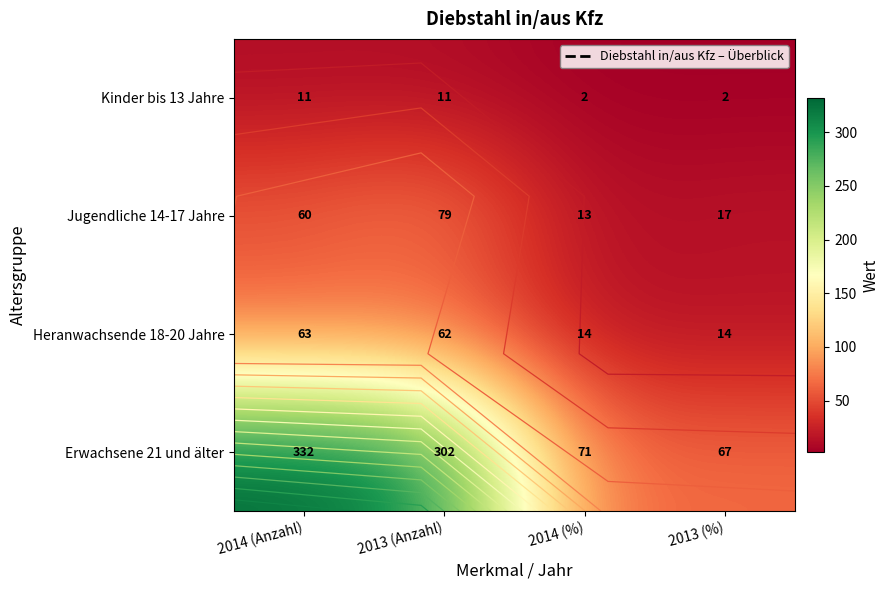

What is the difference between the maximum and minimum values in the Kinder bis 13 Jahre series?

9